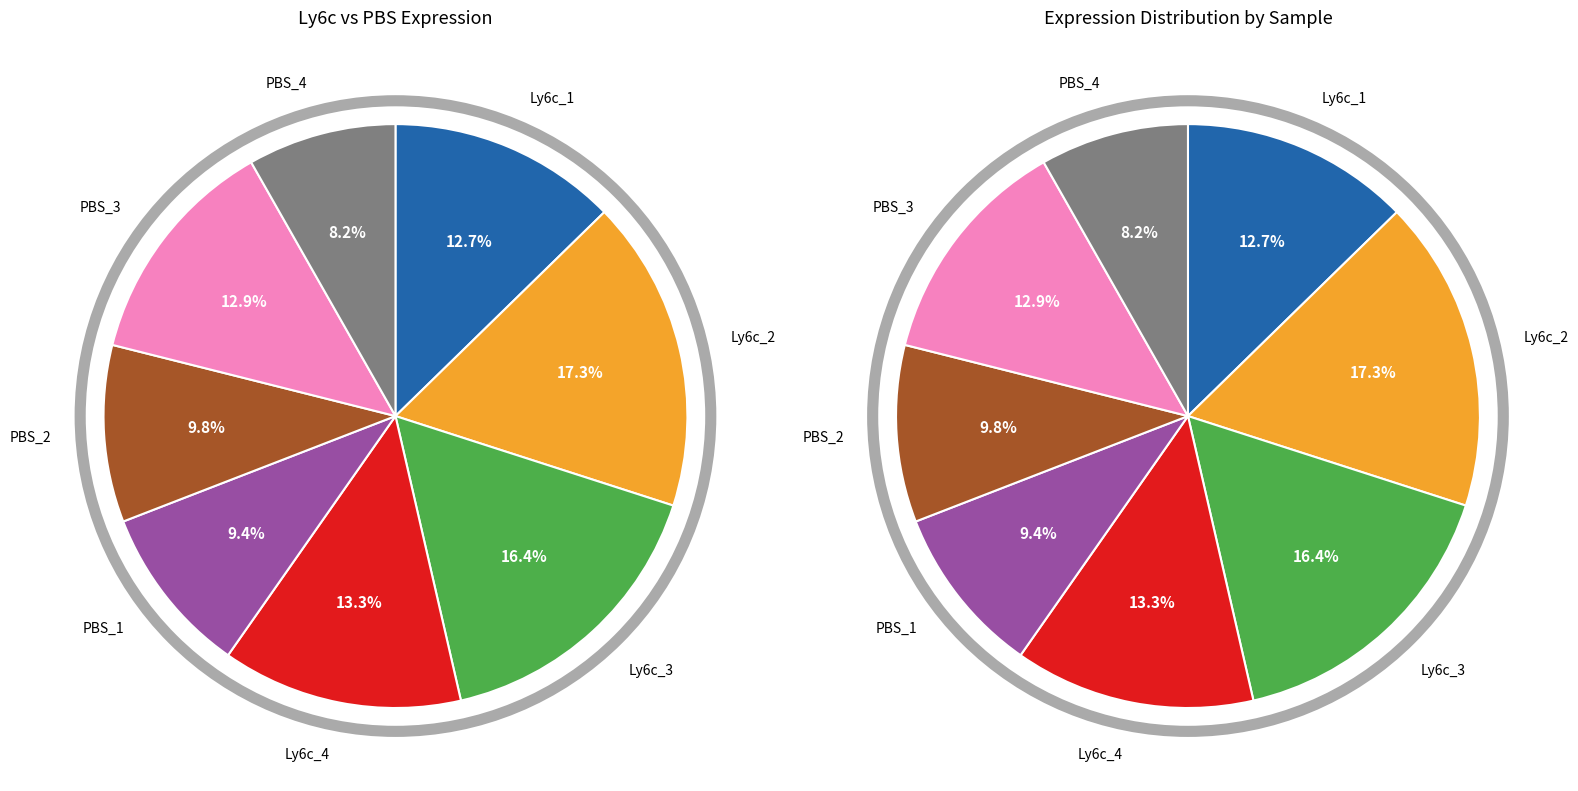

What is the largest slice in the pie chart?

Ly6c_2